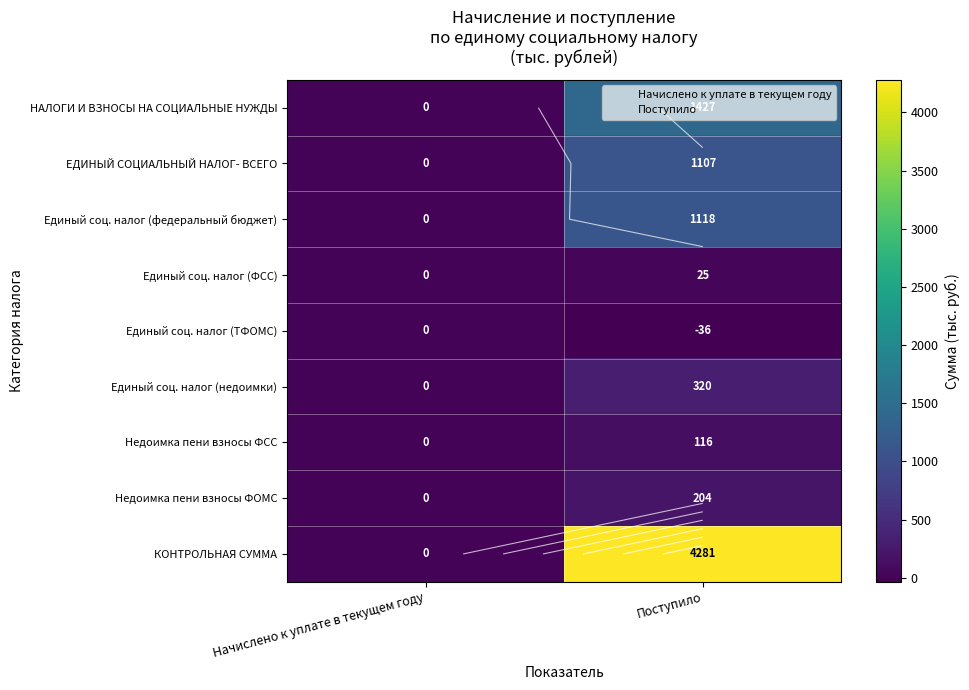

How many data points does each series have?

2